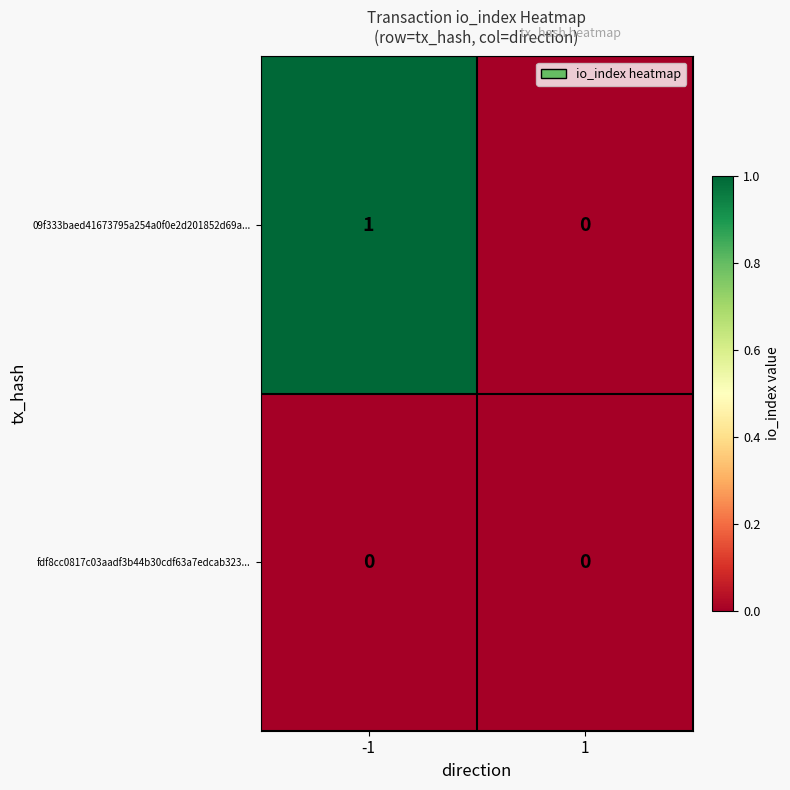

Is the value of 09f333baed41673795a254a0f0e2d201852d69a... at -1 greater than the value of fdf8cc0817c03aadf3b44b30cdf63a7edcab323... at 1?

Yes